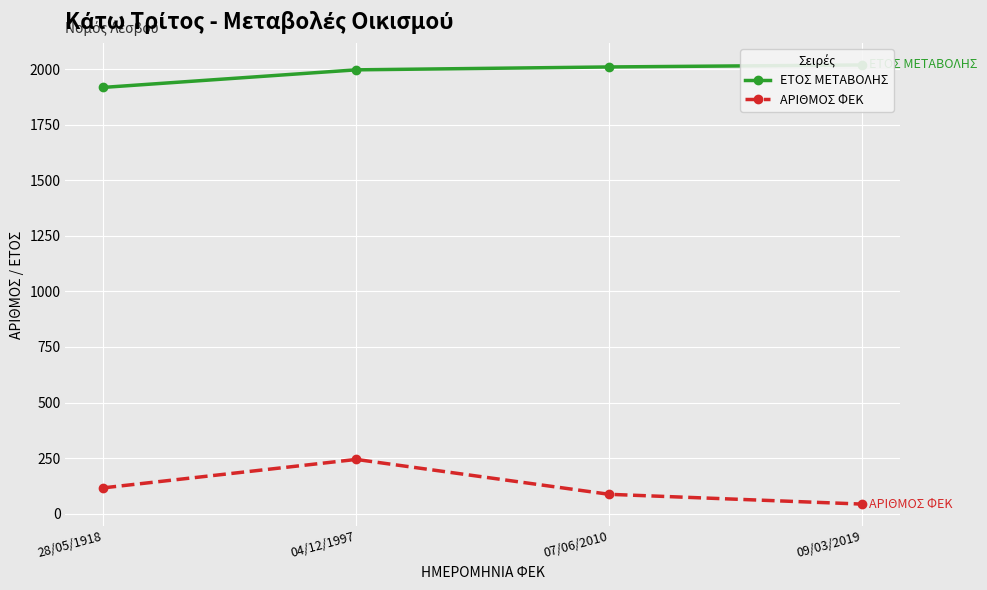

Reading left to right, transcribe all the data shown in this chart.

ΕΤΟΣ ΜΕΤΑΒΟΛΗΣ: 28/05/1918=1918	04/12/1997=1997	07/06/2010=2010	09/03/2019=2019
ΑΡΙΘΜΟΣ ΦΕΚ: 28/05/1918=116	04/12/1997=244	07/06/2010=87	09/03/2019=43